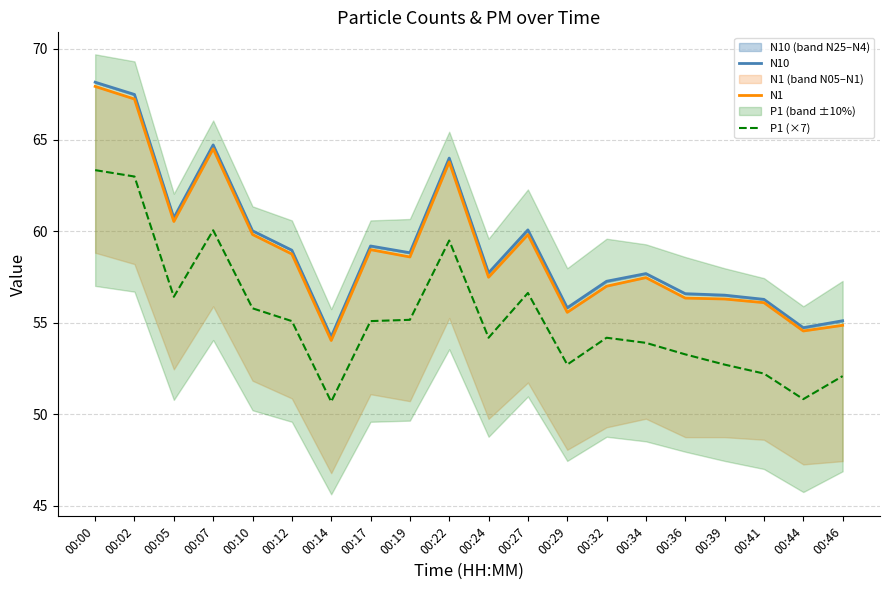

What is the total value across all series at 00:32?

168.4